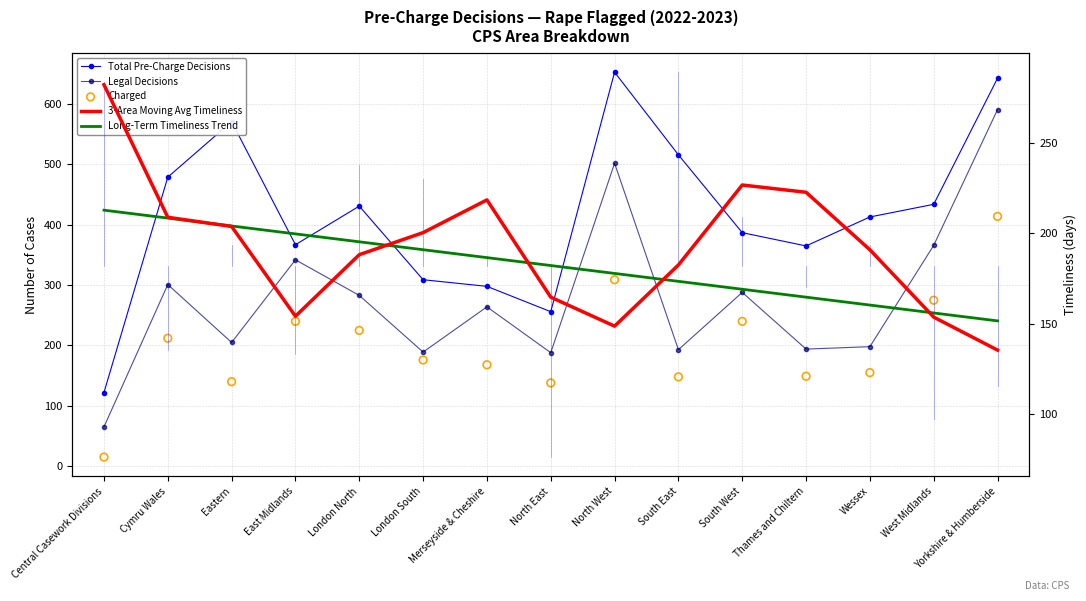

Which series reaches the minimum Y coordinate?

Charged